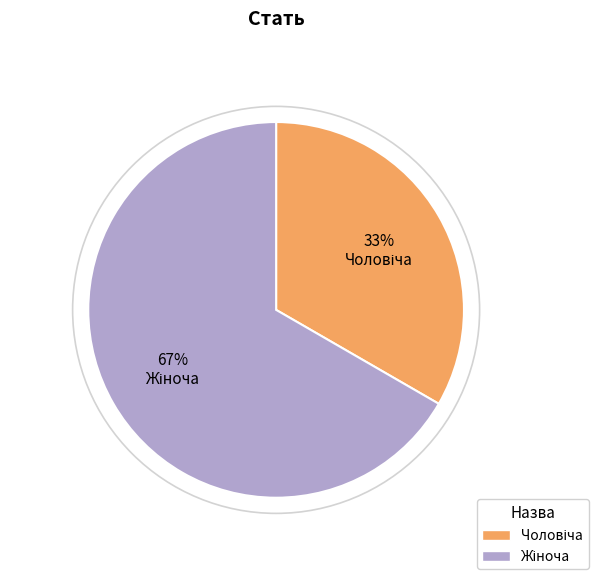

To the nearest percent, what is the average slice percentage?

50%